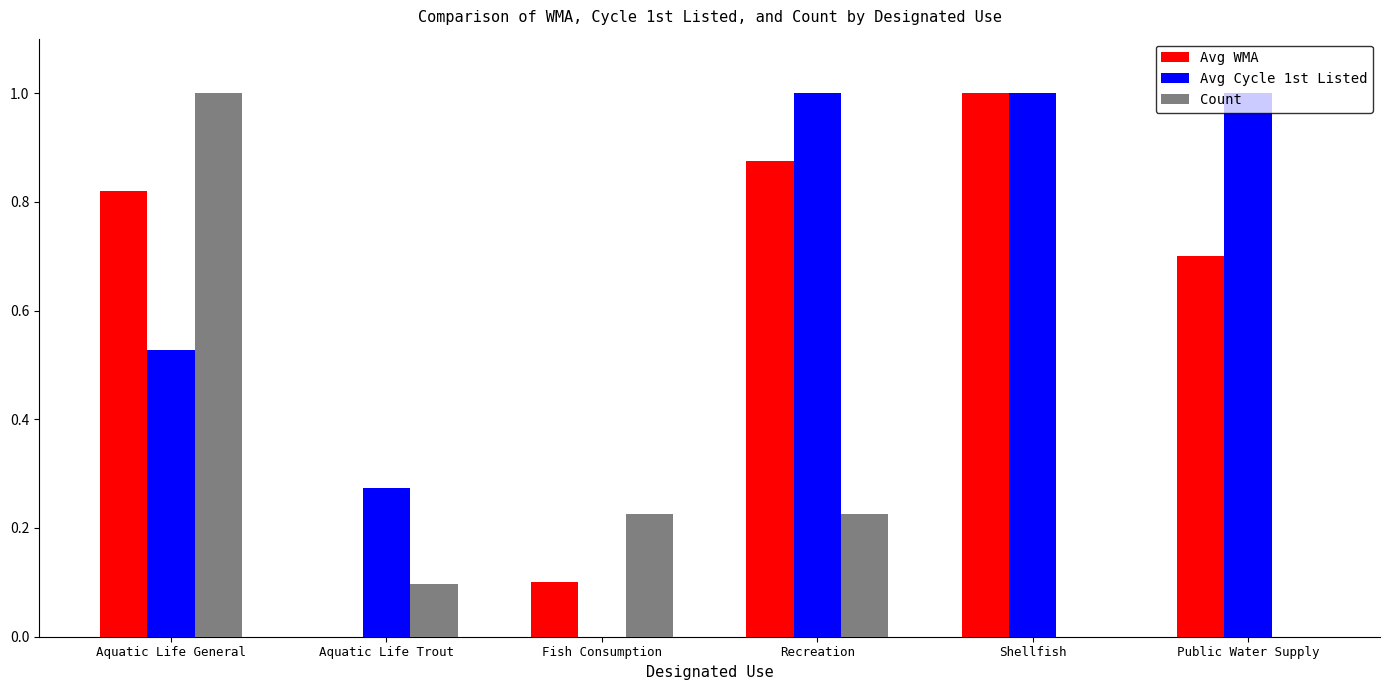

Is it true that Count equals 1.0 at Aquatic Life General?

True